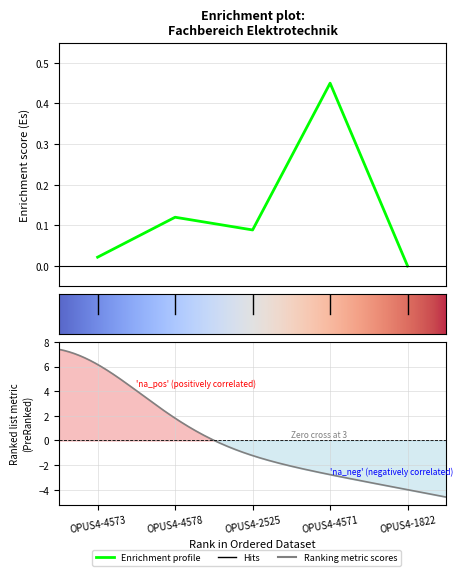

Which has a higher value, OPUS4-4578 or OPUS4-4573?

OPUS4-4578